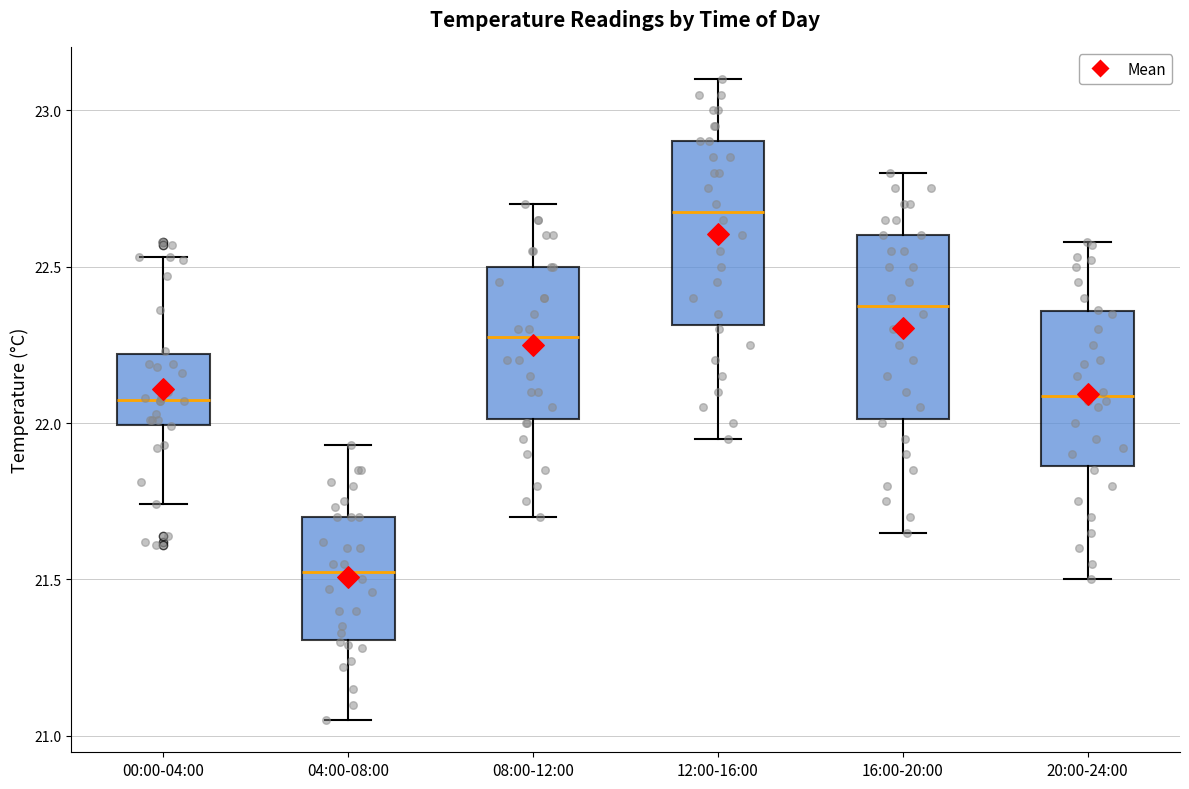

Reading left to right, transcribe this box plot: for each box, give where its median line is, the range the box spans, and where its two whiskers end, as read against the y-axis. The values are not printed on the chart, so give them approximately, as read against the axis.

00:00-04:00: median 22.10, box 22.00 to 22.20, whiskers 21.75 to 22.55
04:00-08:00: median 21.55, box 21.30 to 21.70, whiskers 21.05 to 21.95
08:00-12:00: median 22.30, box 22.00 to 22.50, whiskers 21.70 to 22.70
12:00-16:00: median 22.70, box 22.30 to 22.90, whiskers 21.95 to 23.10
16:00-20:00: median 22.40, box 22.00 to 22.60, whiskers 21.65 to 22.80
20:00-24:00: median 22.10, box 21.85 to 22.35, whiskers 21.50 to 22.60